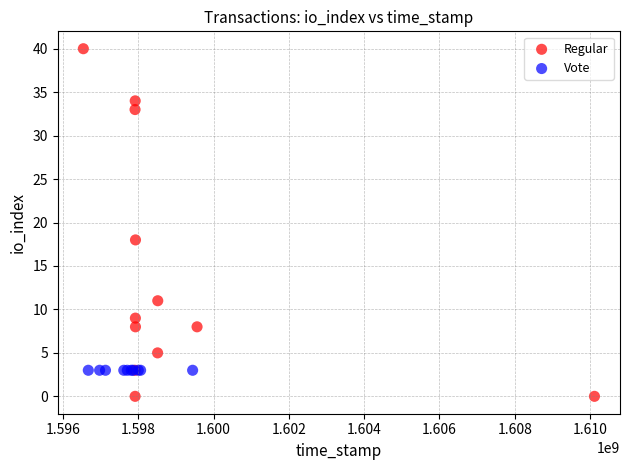

Which series contains the lowest Y value?

Regular